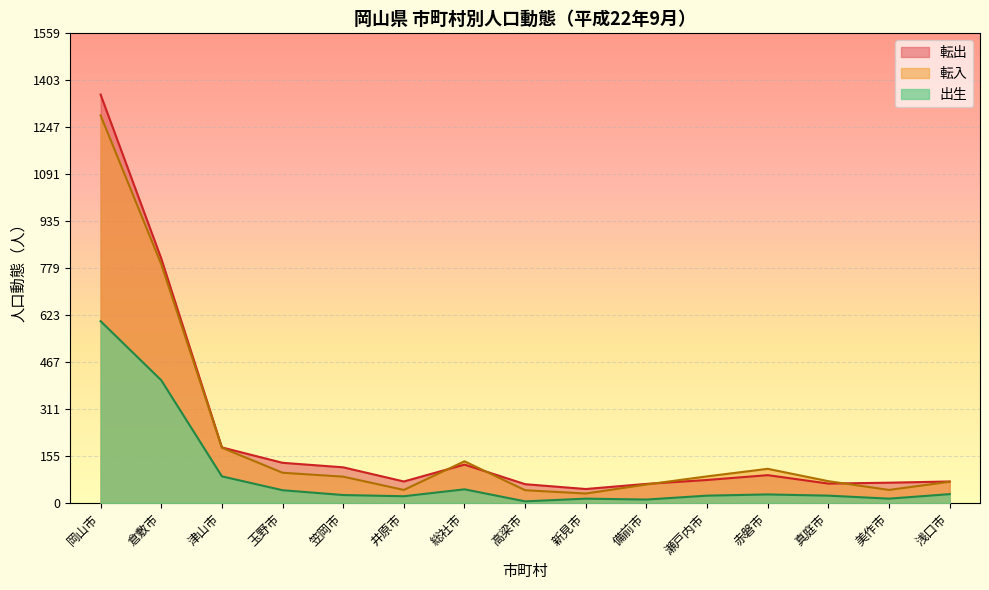

What is the minimum value for 出生?

6